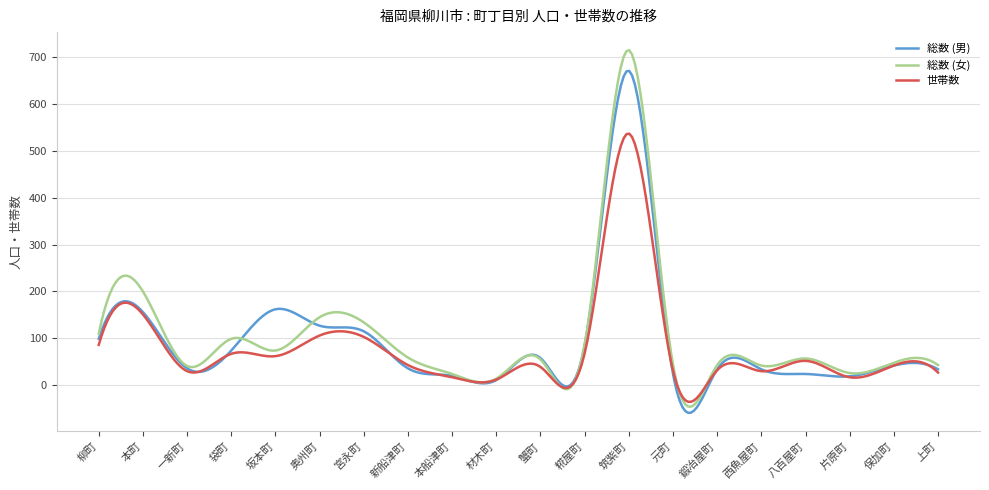

Which series has the largest range (max minus min)?

総数 (女)